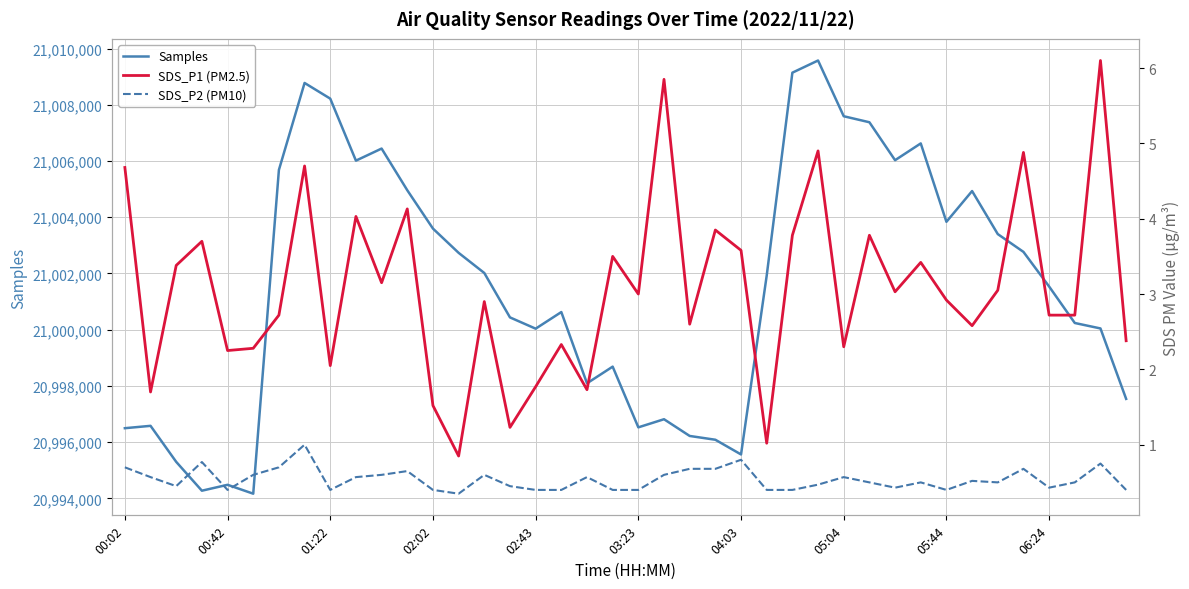

Reading right to left, list all the values displayed in this chart.

Samples: 20997539.0	21000045.0	21000239.0	21001537.0	21002769.0	21003402.0	21004933.0	21003839.0	21006628.0	21006031.0	21007381.0	21007595.0	21009578.0	21009145.0	21001925.0	20995562.0	20996085.0	20996220.0	20996815.0	20996526.0	20998686.0	20998093.0	21000628.0	21000037.0	21000438.0	21002018.0	21002735.0	21003598.0	21004962.0	21006445.0	21006015.0	21008221.0	21008779.0	21005685.0	20994166.0	20994482.0	20994272.0	20995298.0	20996580.0	20996496.0
SDS_P1 (PM2.5): 2.4	6.1	2.7	2.7	4.9	3.0	2.6	2.9	3.4	3.0	3.8	2.3	4.9	3.8	1.0	3.6	3.9	2.6	5.8	3.0	3.5	1.7	2.3	1.8	1.2	2.9	0.8	1.5	4.1	3.1	4.0	2.0	4.7	2.7	2.3	2.2	3.7	3.4	1.7	4.7
SDS_P2 (PM10): 0.4	0.8	0.5	0.4	0.7	0.5	0.5	0.4	0.5	0.4	0.5	0.6	0.5	0.4	0.4	0.8	0.7	0.7	0.6	0.4	0.4	0.6	0.4	0.4	0.5	0.6	0.3	0.4	0.7	0.6	0.6	0.4	1.0	0.7	0.6	0.4	0.8	0.5	0.6	0.7